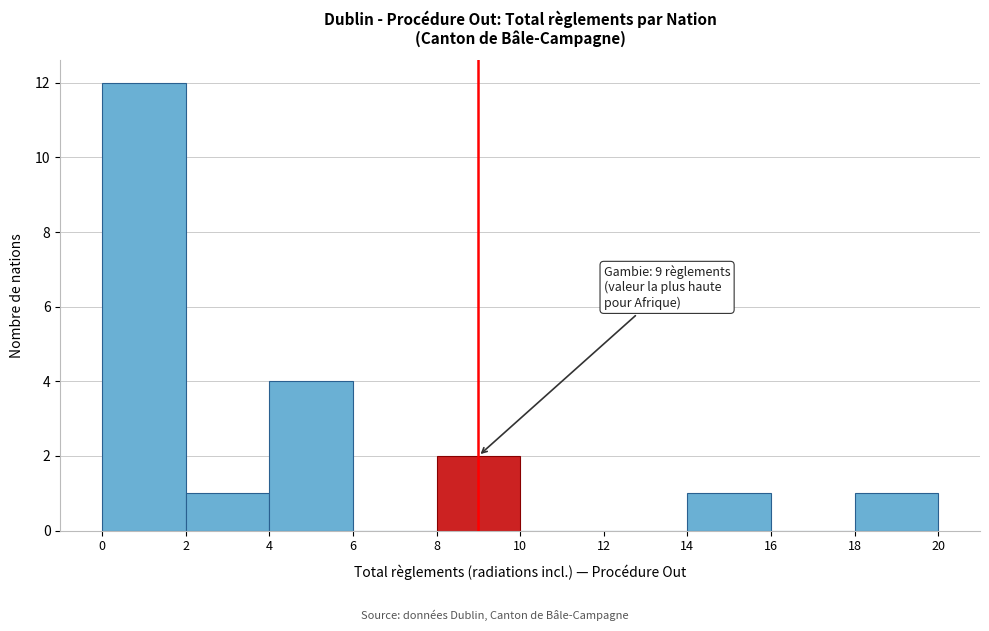

Which range on the x-axis has the tallest bar?

0 to 2